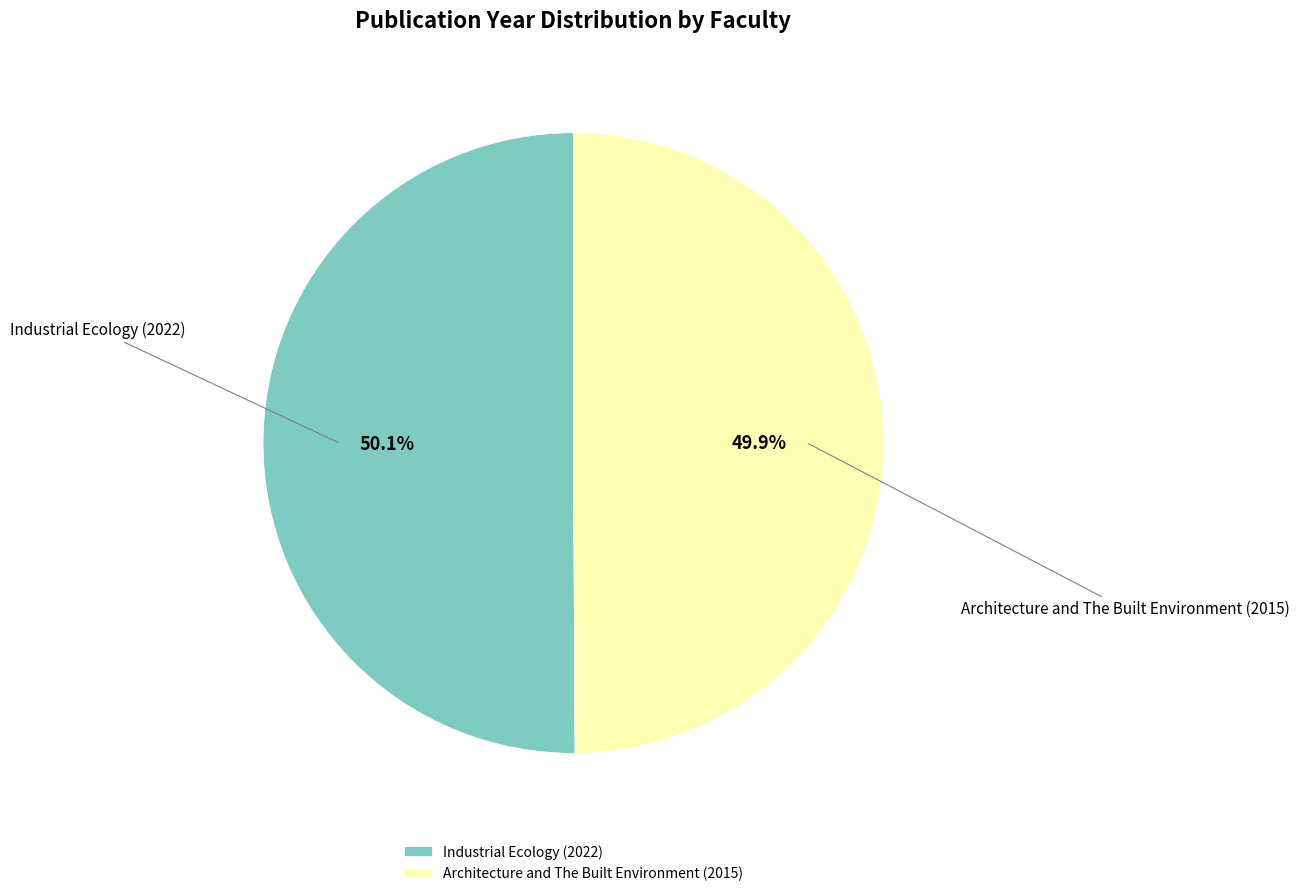

To the nearest percent, what percentage of the pie is Industrial Ecology (2022)?

50%